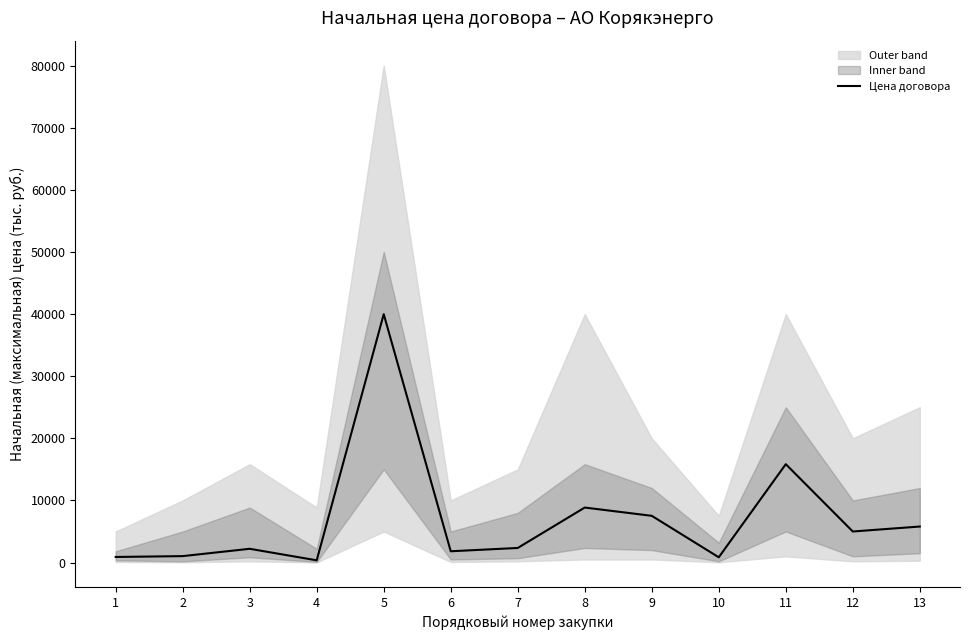

Rank the categories by value from highest to lowest.

5, 11, 8, 9, 13, 12, 7, 3, 6, 2, 1, 10, 4